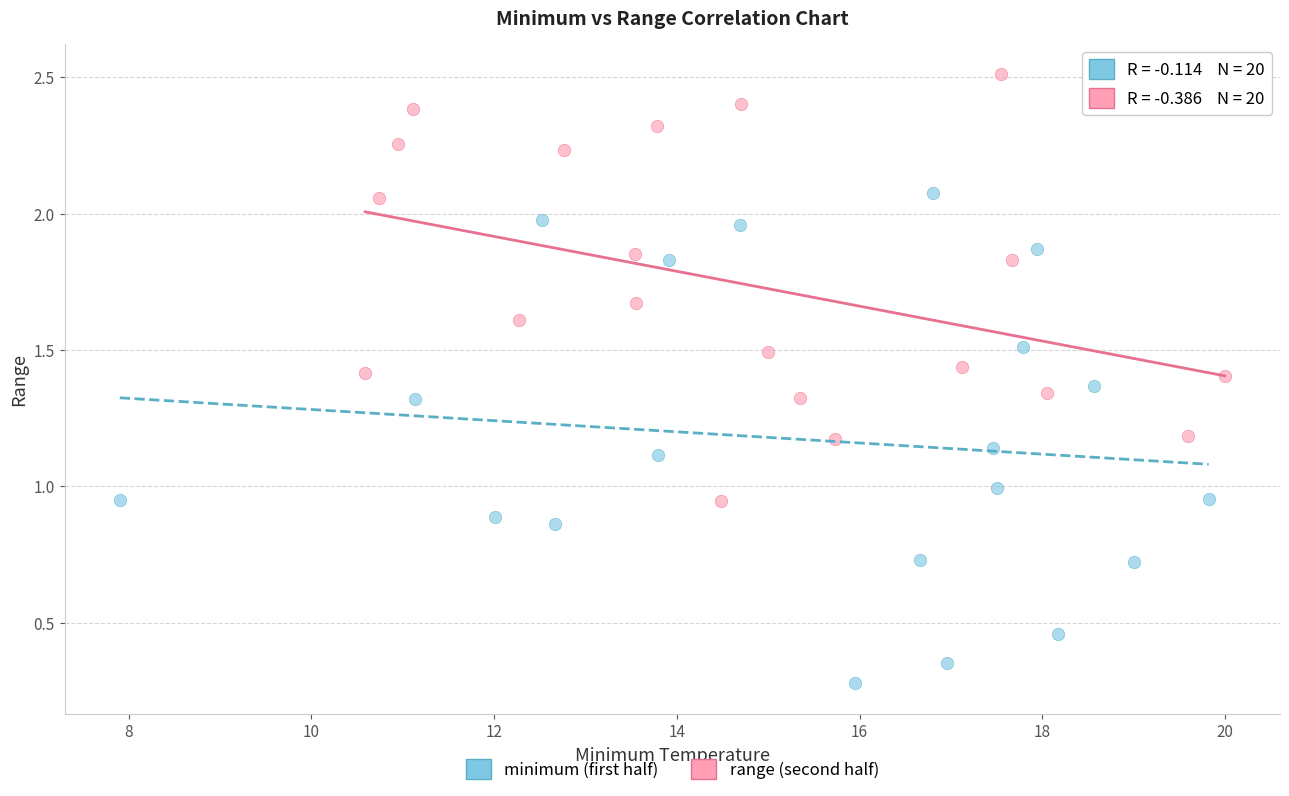

Which series reaches the maximum Y coordinate?

range (second half)